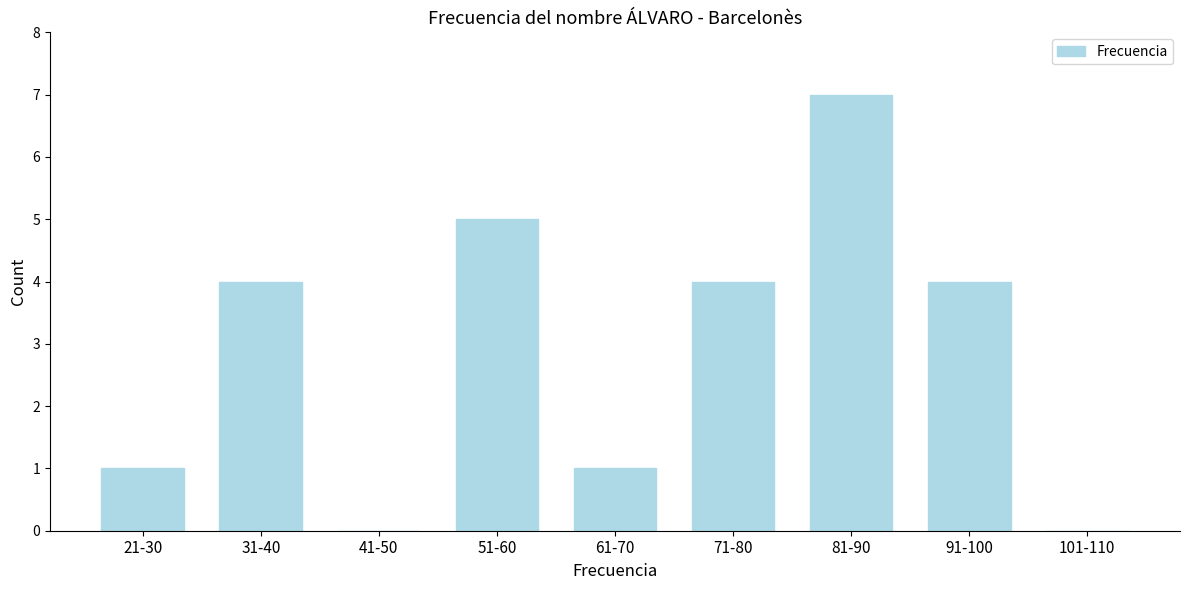

Reading left to right, transcribe all the data shown in this chart.

21-30=1	31-40=4	41-50=0	51-60=5	61-70=1	71-80=4	81-90=7	91-100=4	101-110=0